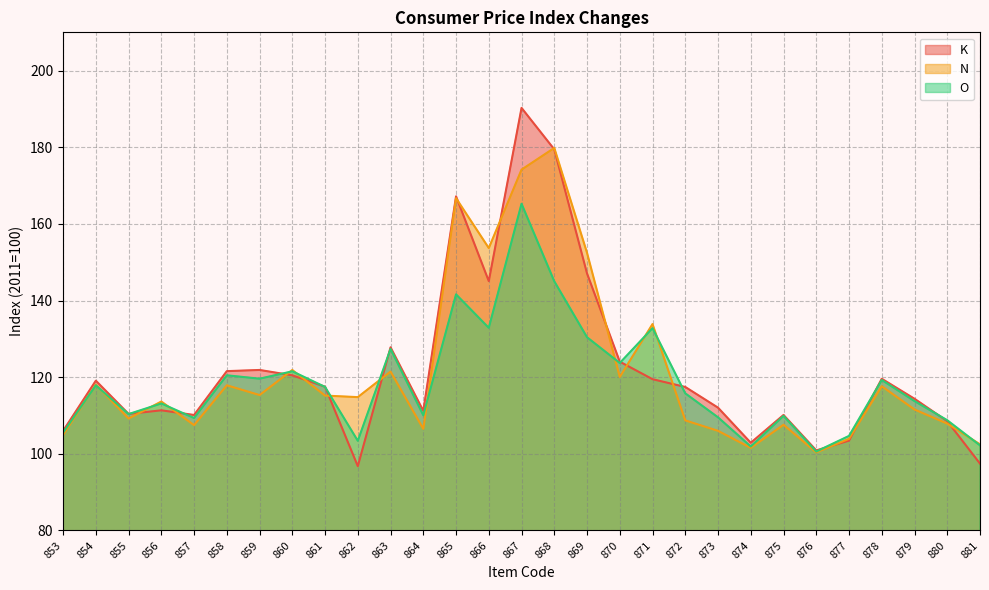

At how many categories does at least one series exceed 126?

7